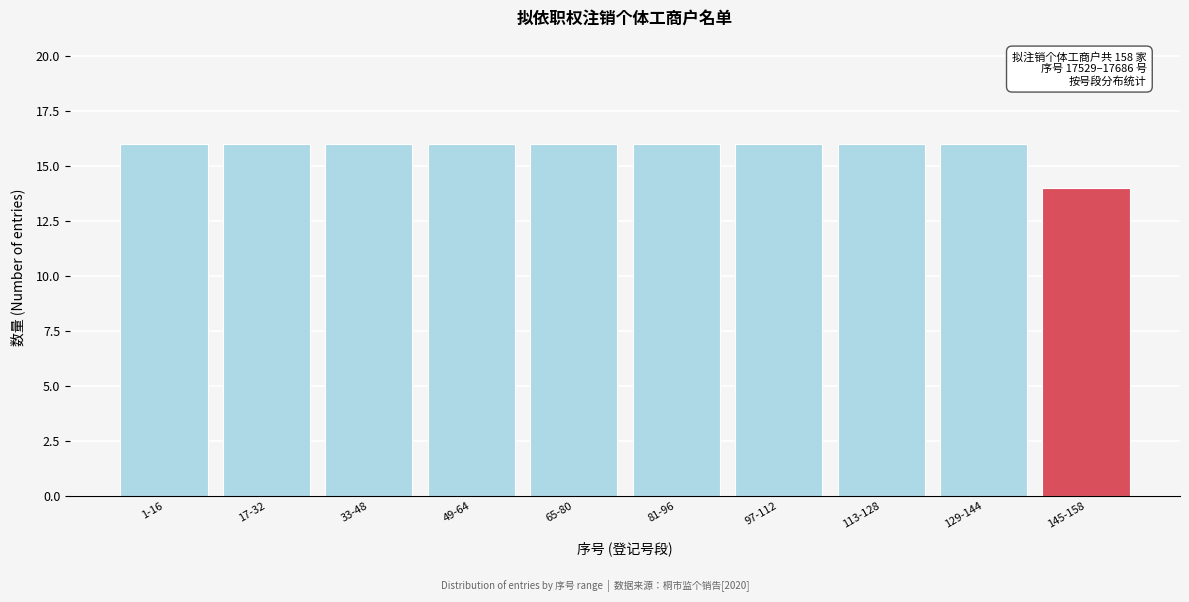

Reading left to right, what are all the values shown in this chart?

1-16=16	17-32=16	33-48=16	49-64=16	65-80=16	81-96=16	97-112=16	113-128=16	129-144=16	145-158=14